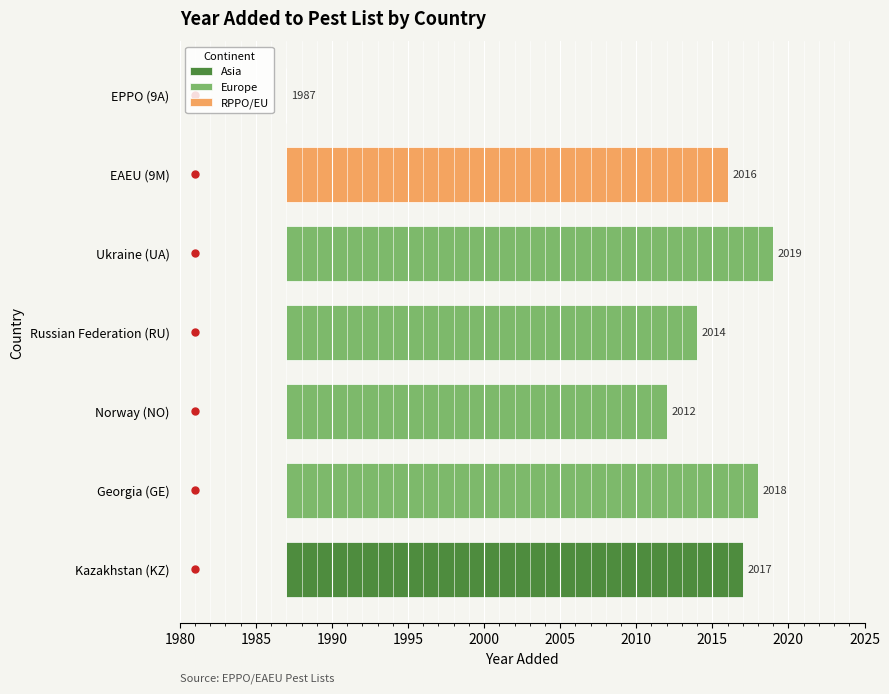

Where is the data nearest to the value 16?

Norway (NO)